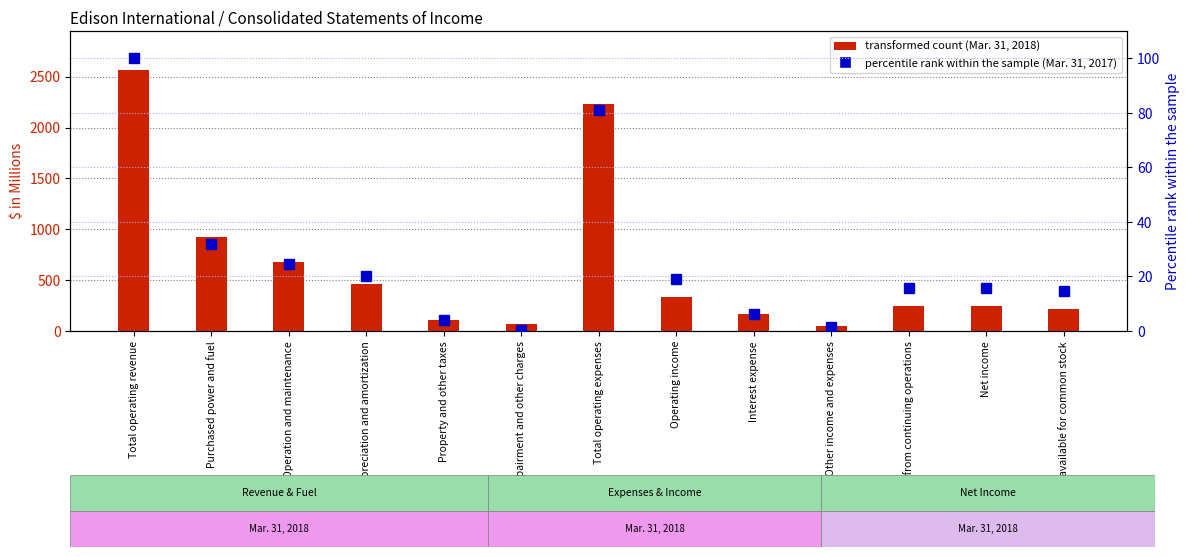

Are the bars grouped side by side (vs. stacked)?

Yes